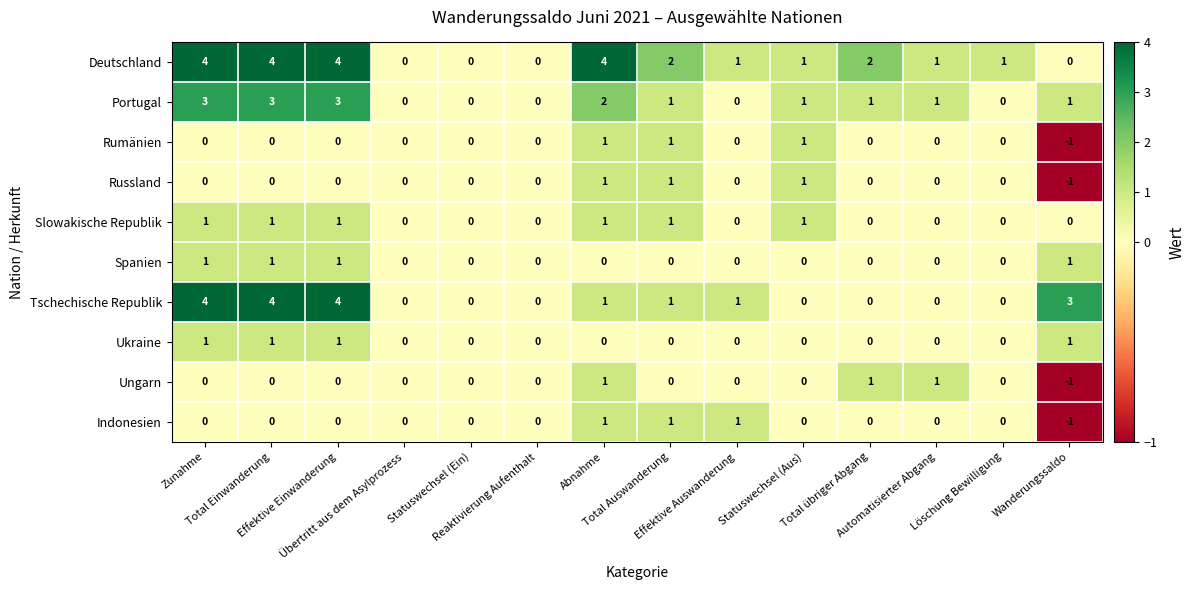

What is the sum of all Deutschland values?

24